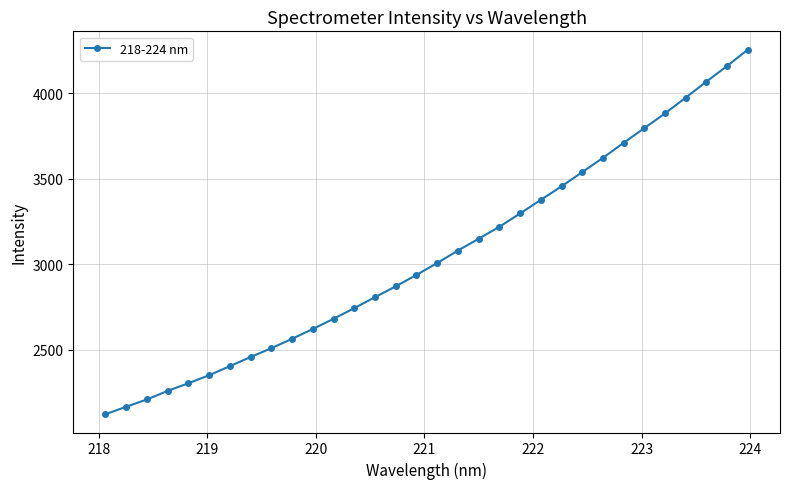

What is the minimum value shown in the chart?

2124.4